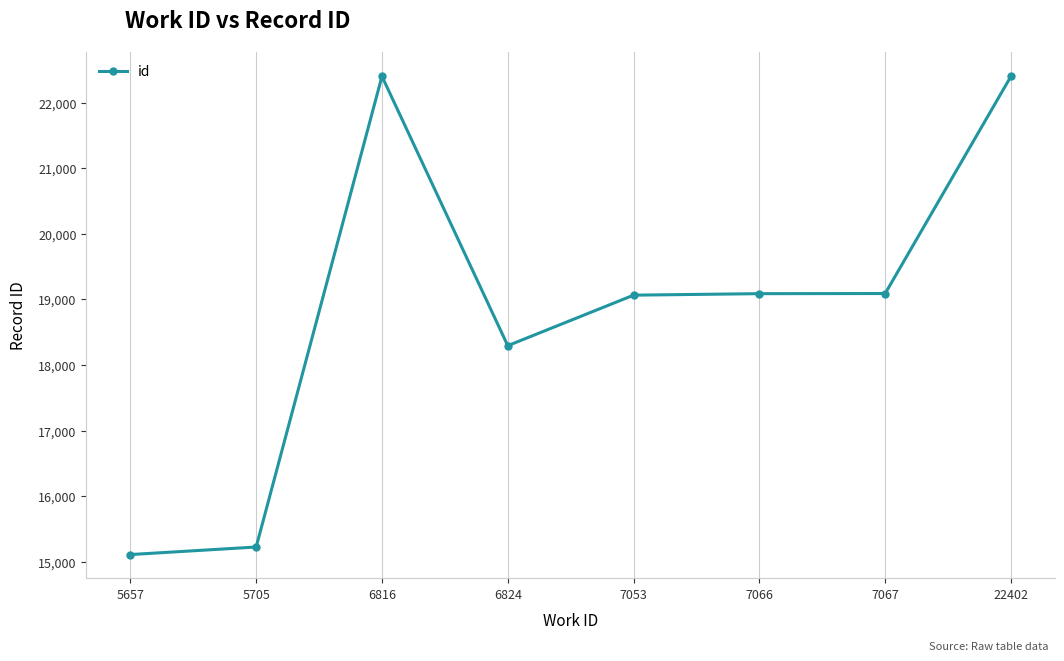

What is the smallest value displayed?

15110